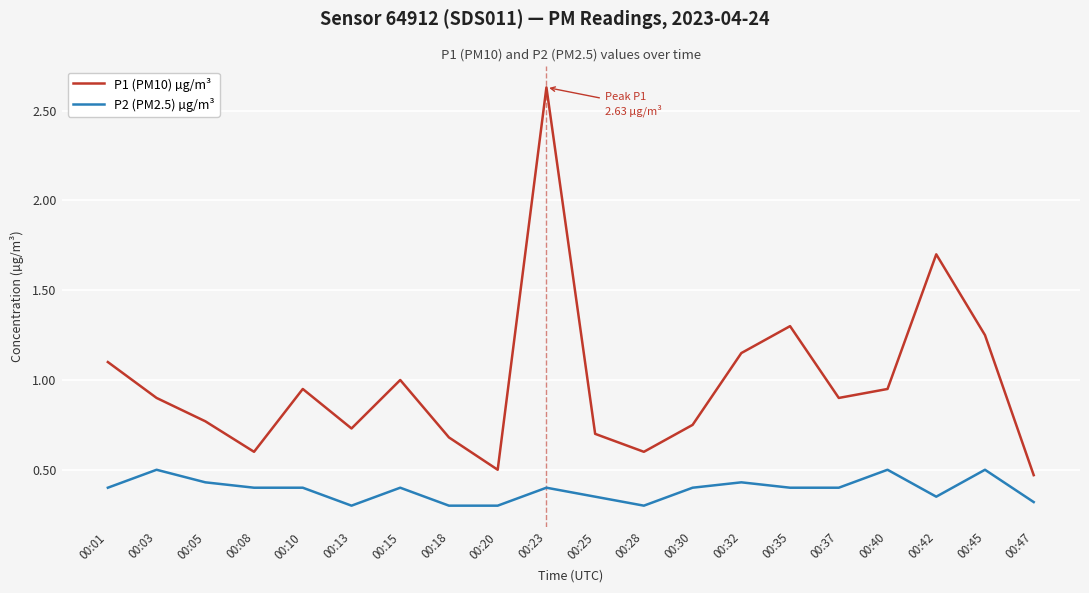

True or false: P1 (PM10) µg/m³ and P2 (PM2.5) µg/m³ cross at least once.

False